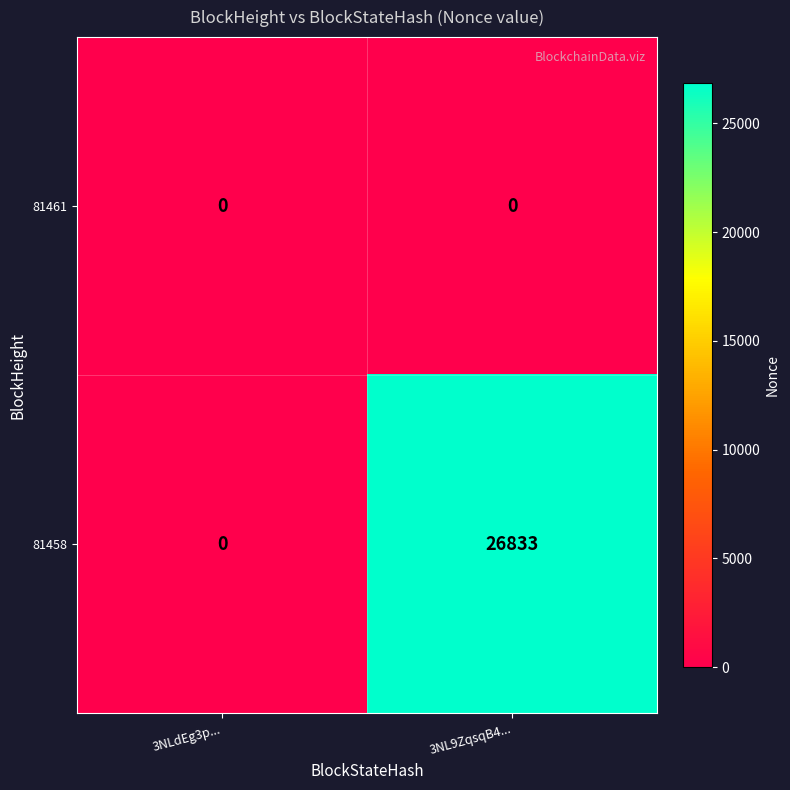

What is the total value across all series at 3NL9ZqsqB4...?

26833